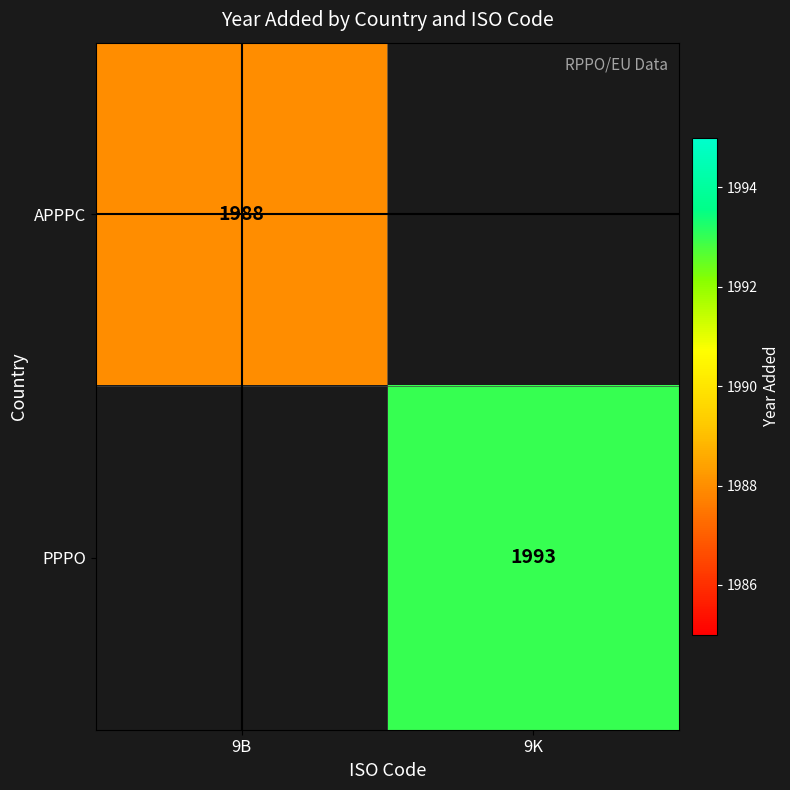

True or false: PPPO has a value of 3318.7 at 9K.

False